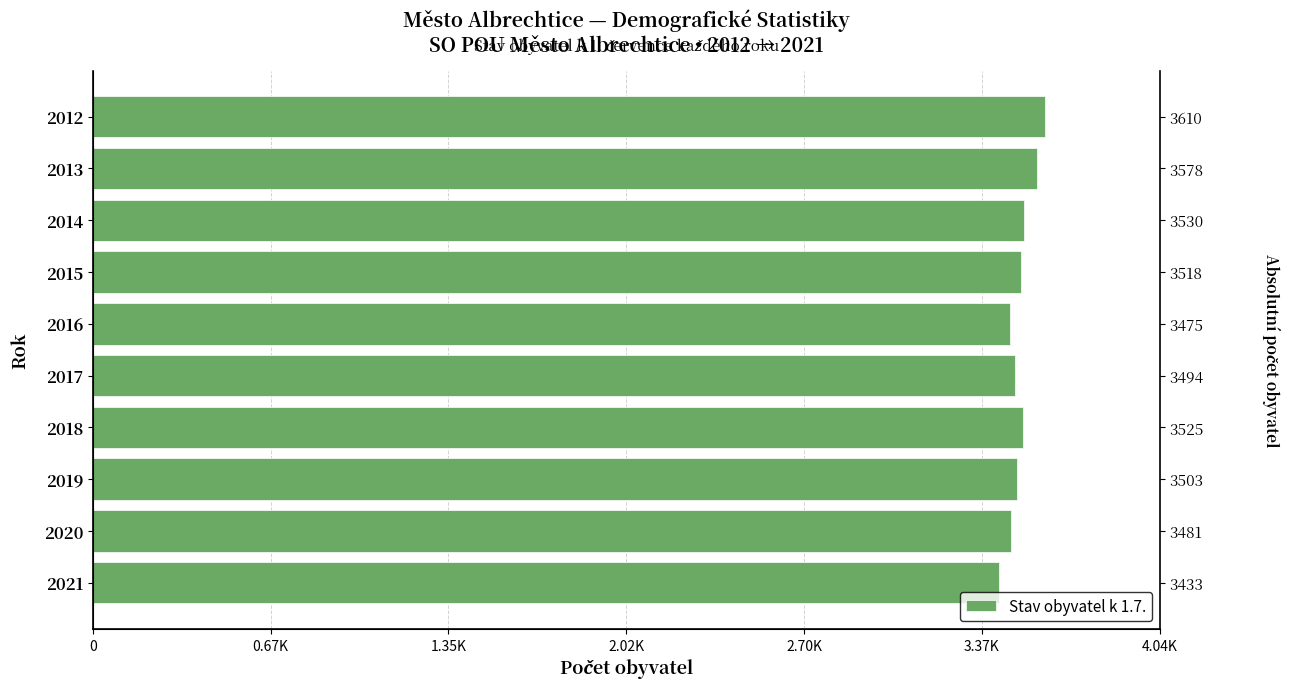

What is the average value?

3515